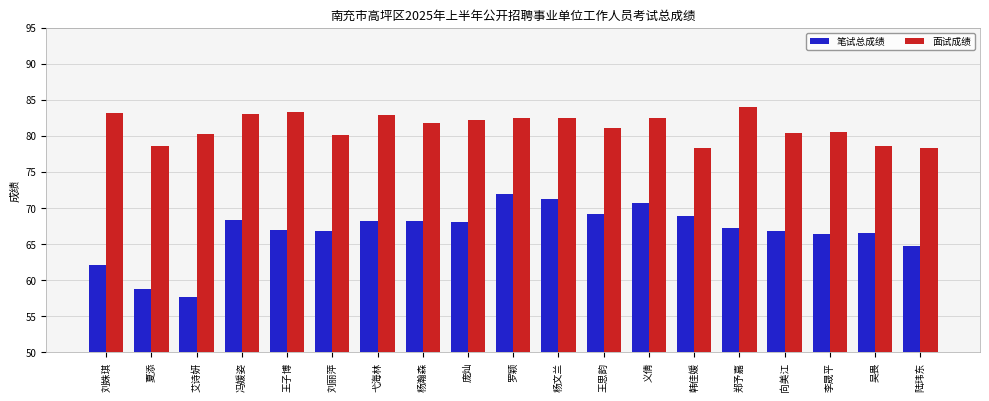

At which label is 笔试总成绩 closest to 64?

陆玮东